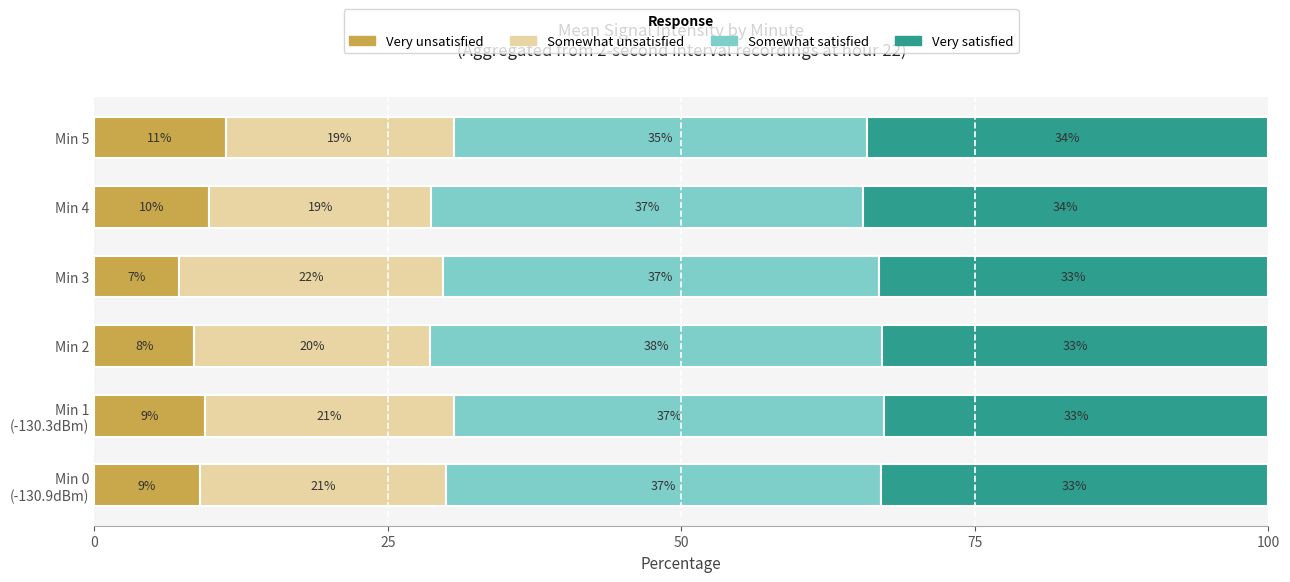

True or false: Very unsatisfied has a value of 11.5 at Min 2.

False